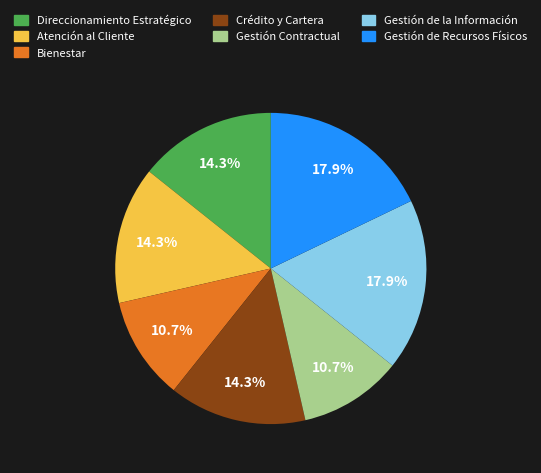

Does Gestión Contractual represent more than half of the total?

No